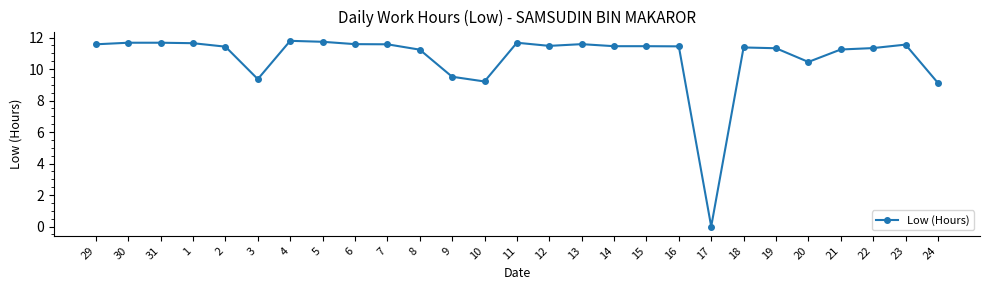

What is the difference between the maximum and minimum values?

11.8